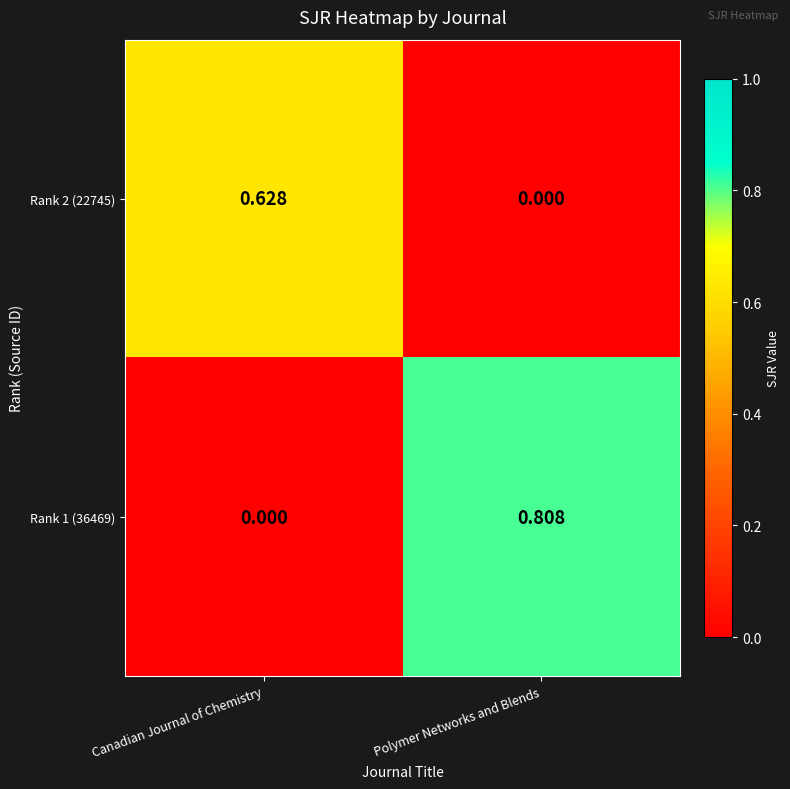

Which category has the highest value across all series?

Polymer Networks and Blends